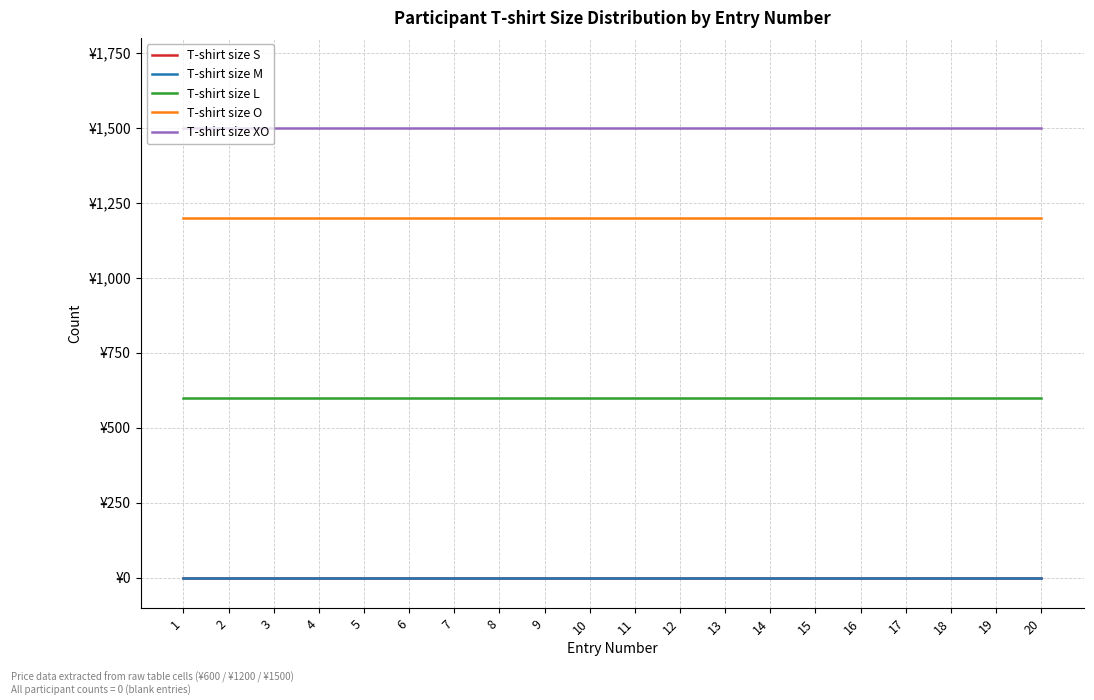

Does the chart have visible grid lines?

Yes